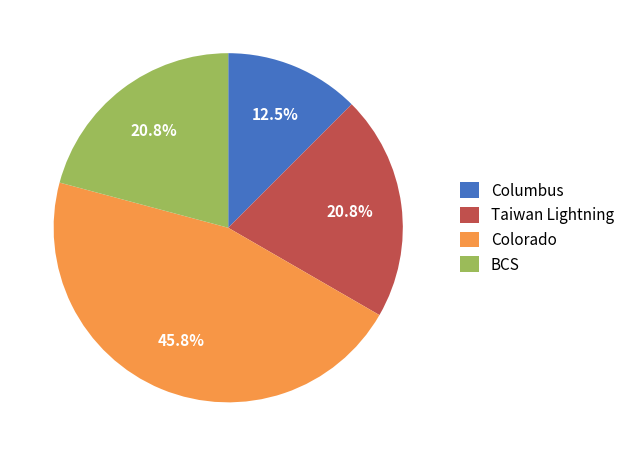

How much of the chart is everything except BCS?

79.2%